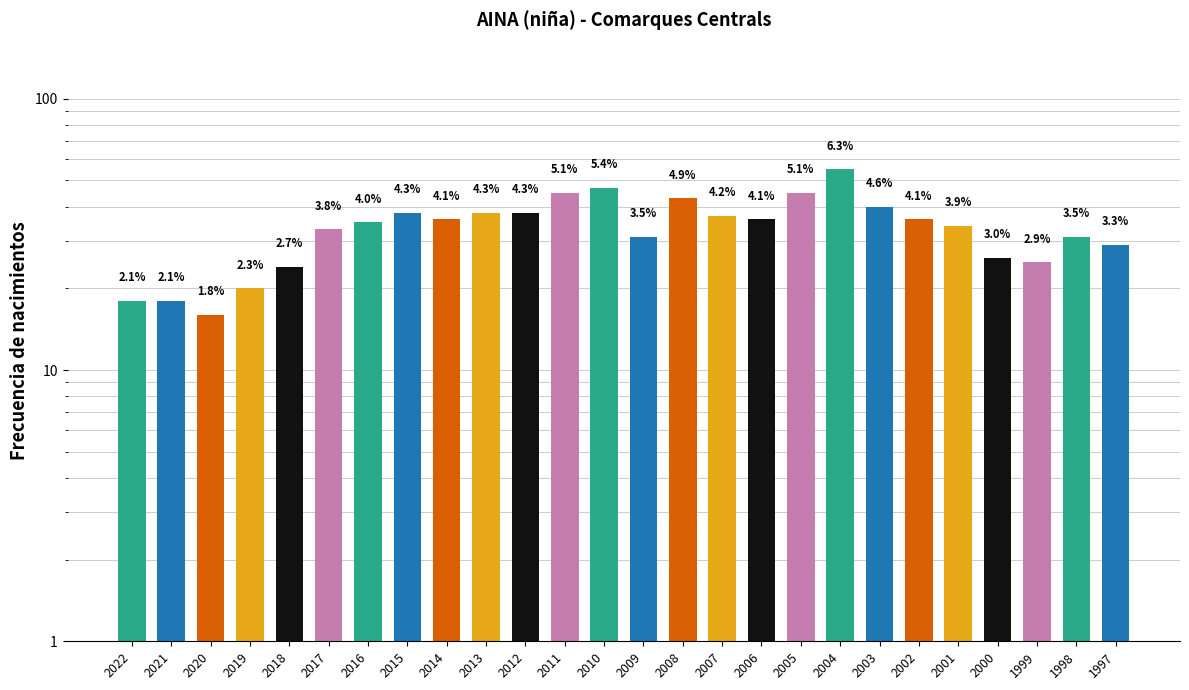

Rank the categories by value from highest to lowest.

2004, 2010, 2011, 2005, 2008, 2003, 2015, 2013, 2012, 2007, 2014, 2006, 2002, 2016, 2001, 2017, 2009, 1998, 1997, 2000, 1999, 2018, 2019, 2022, 2021, 2020